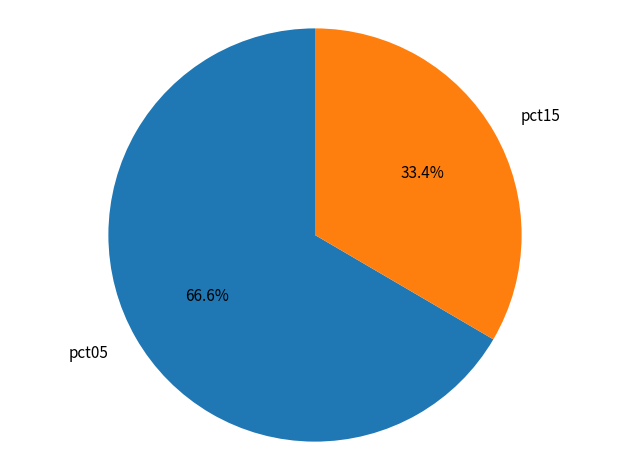

Rank the categories by value from lowest to highest.

pct15, pct05